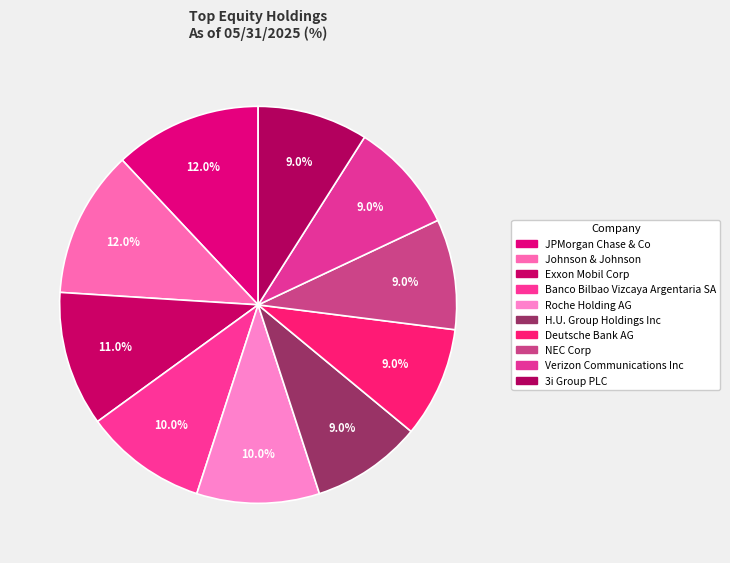

Rank the categories by value from lowest to highest.

H.U. Group Holdings Inc, Deutsche Bank AG, NEC Corp, Verizon Communications Inc, 3i Group PLC, Banco Bilbao Vizcaya Argentaria SA, Roche Holding AG, Exxon Mobil Corp, JPMorgan Chase & Co, Johnson & Johnson